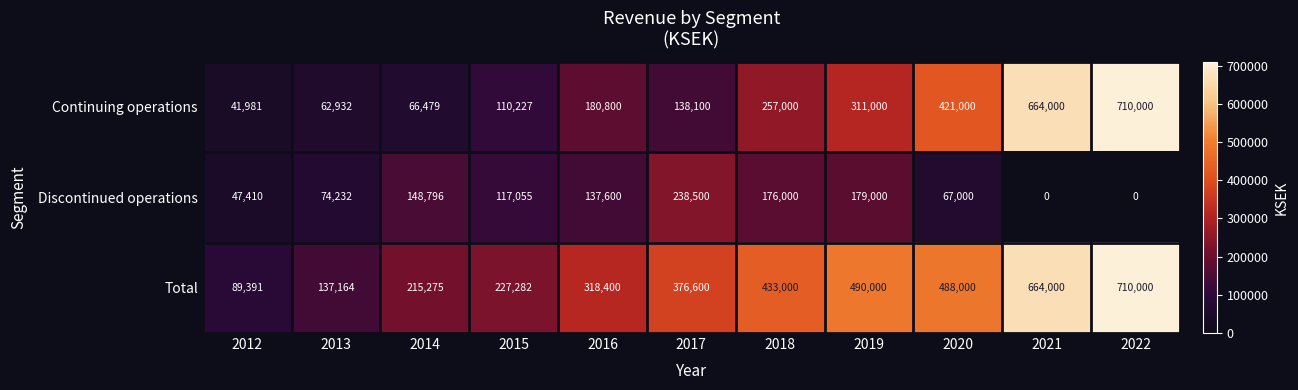

List the labels in order of Continuing operations value, smallest first.

2012, 2013, 2014, 2015, 2017, 2016, 2018, 2019, 2020, 2021, 2022